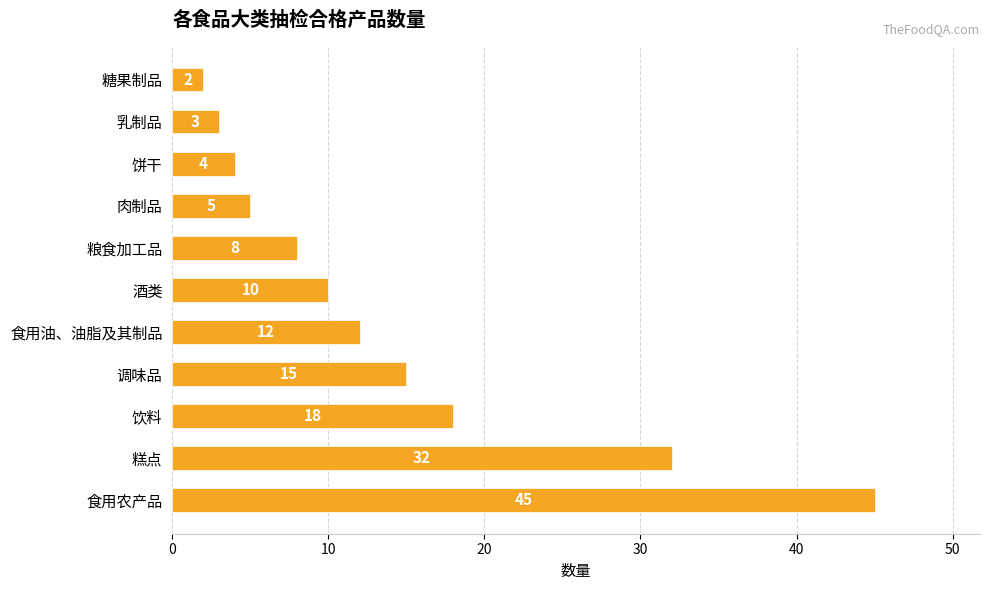

At which label is the value closest to 23?

饮料